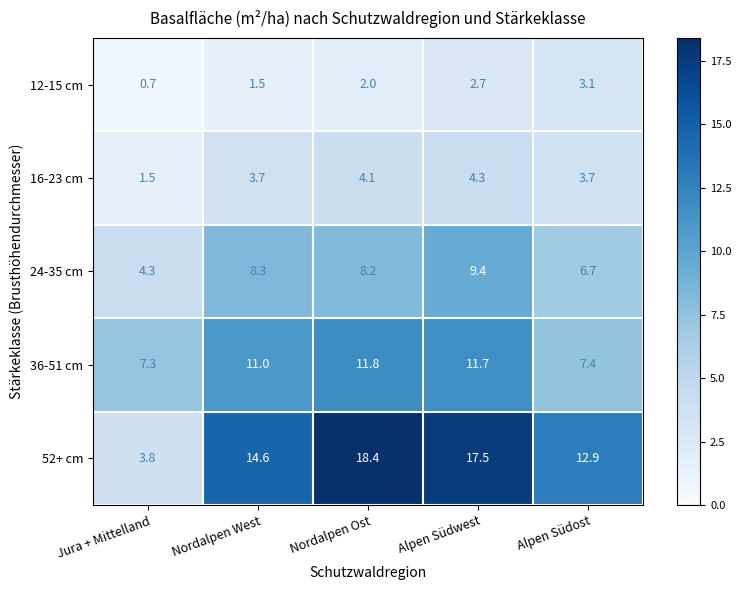

Which series has the largest range (max minus min)?

52+ cm